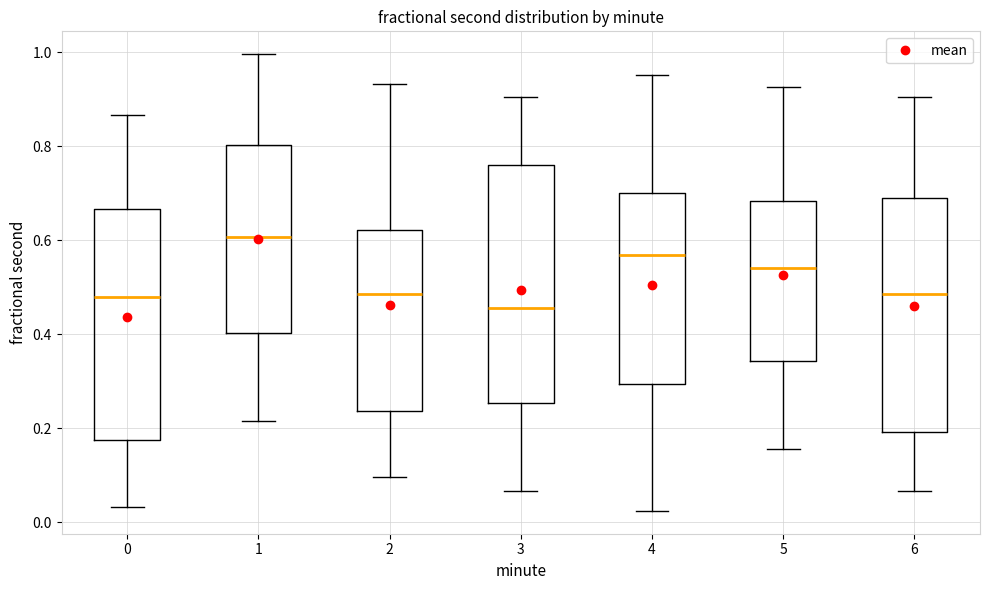

Reading left to right, read every box against the y-axis: the position of its median line, the range the box covers, and the ends of its whiskers. The values are not printed on the chart, so give them approximately, as read against the axis.

0: median 0.48, box 0.18 to 0.66, whiskers 0.04 to 0.86
1: median 0.60, box 0.40 to 0.80, whiskers 0.22 to 1.00
2: median 0.48, box 0.24 to 0.62, whiskers 0.10 to 0.94
3: median 0.46, box 0.26 to 0.76, whiskers 0.06 to 0.90
4: median 0.56, box 0.30 to 0.70, whiskers 0.02 to 0.96
5: median 0.54, box 0.34 to 0.68, whiskers 0.16 to 0.92
6: median 0.48, box 0.20 to 0.70, whiskers 0.06 to 0.90